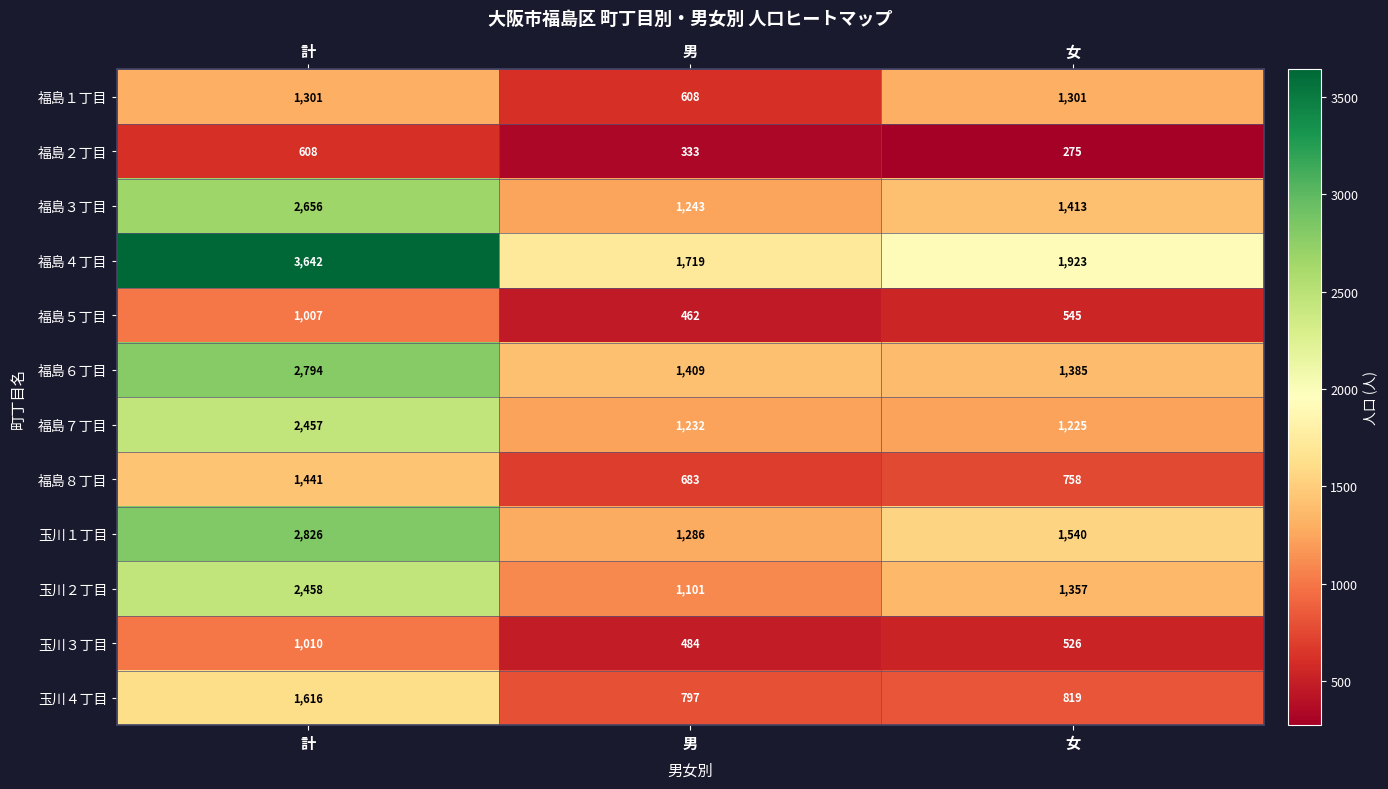

Count the number of categories in the chart.

3